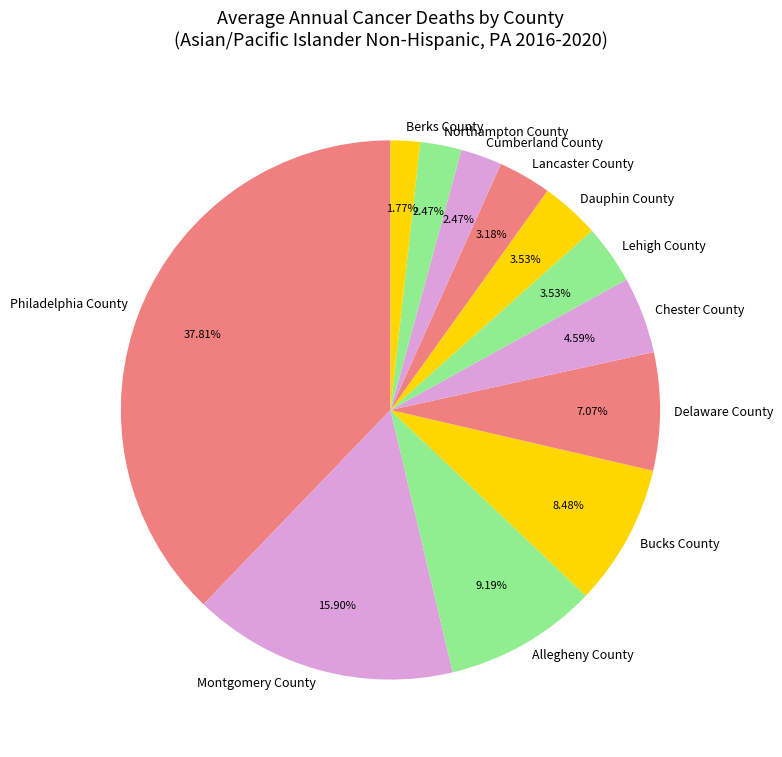

Is there any slice that represents more than half of the pie?

No